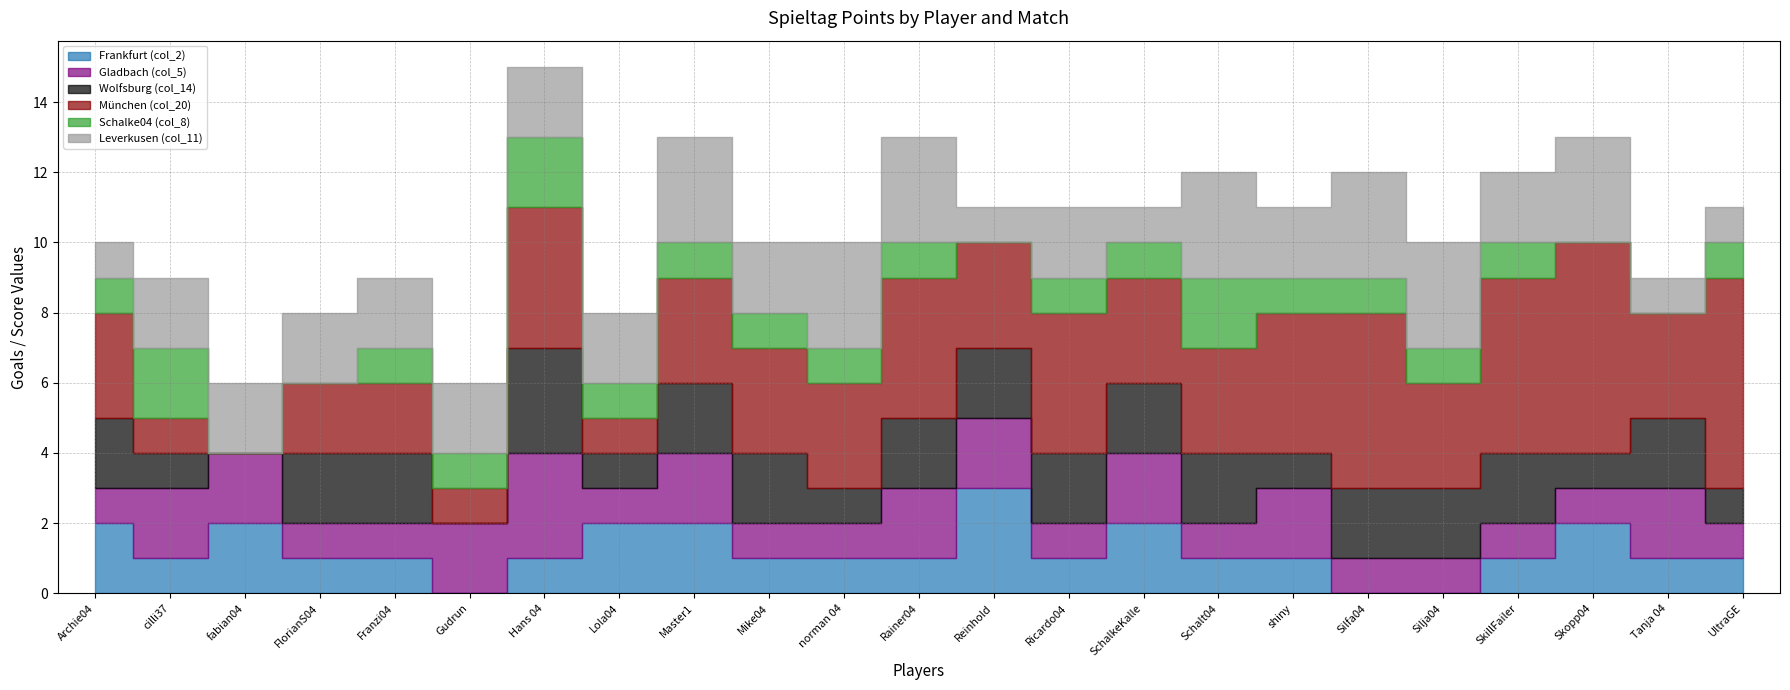

Where is Schalke04 (col_8) nearest to the value 1?

Archie04